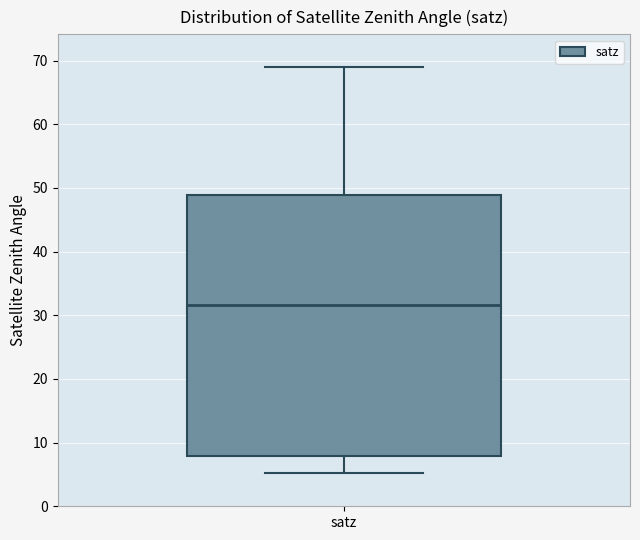

Where is the upper edge of the box for satz on the y-axis? The values are not printed on the chart, so give them approximately, as read against the axis.

49